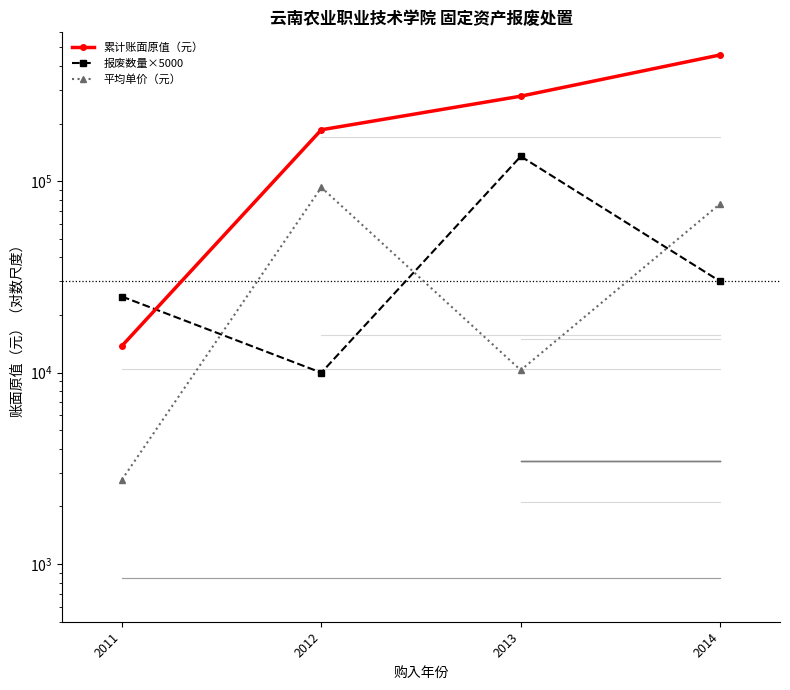

The value of 报废数量×5000 at 2014 is 19140. True or false?

False